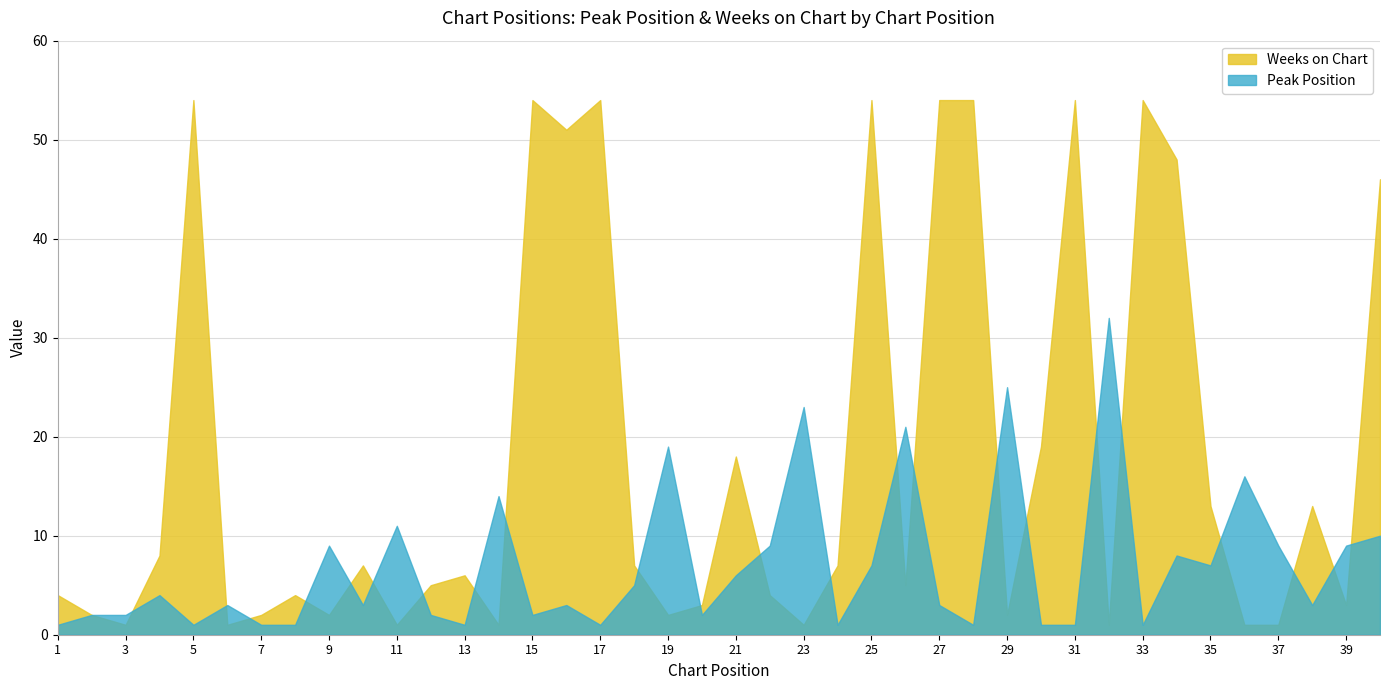

At which category does Peak Position reach its first local peak?

4